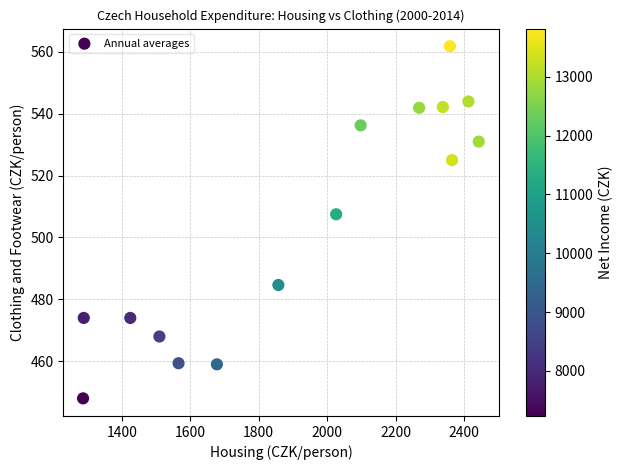

What is the range of X values (max minus min)?

1156.0